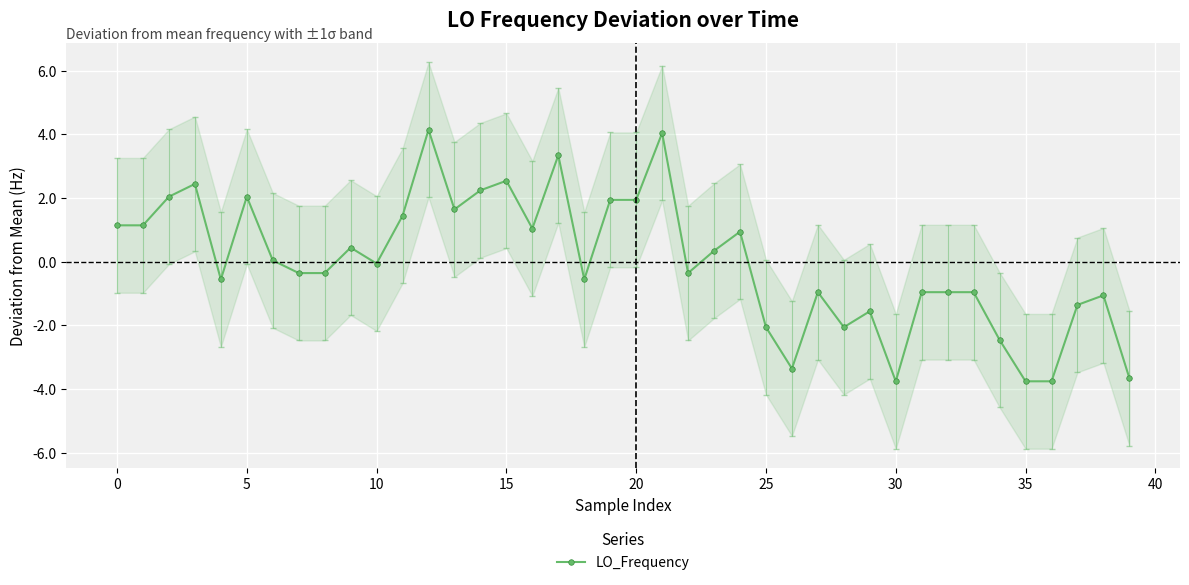

True or false: LO_Frequency has more than 0 interior local peaks.

True